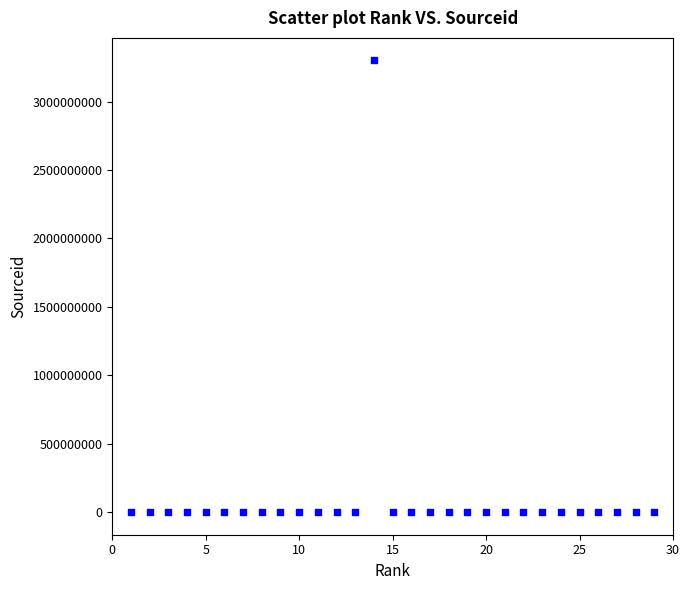

What is the range of Y values (max minus min)?

3300135365